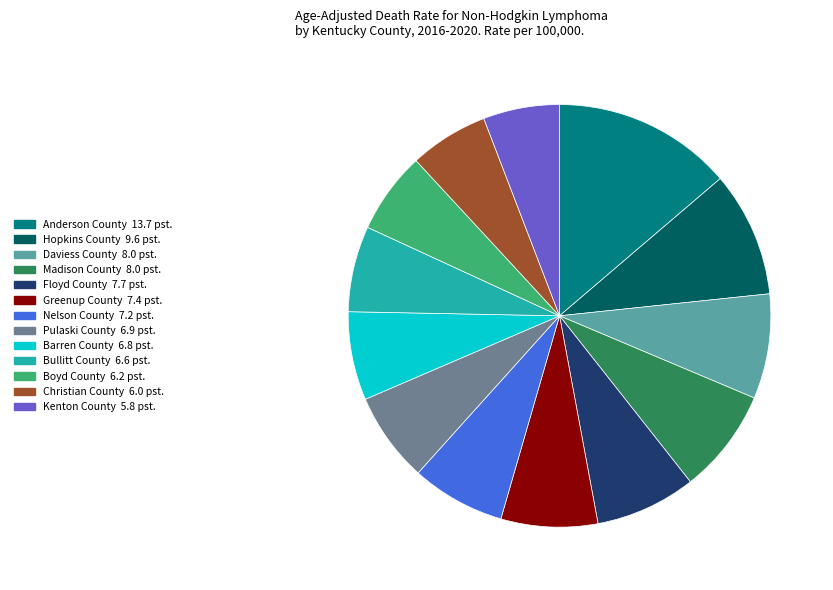

Which category has the biggest portion of the pie?

Anderson County